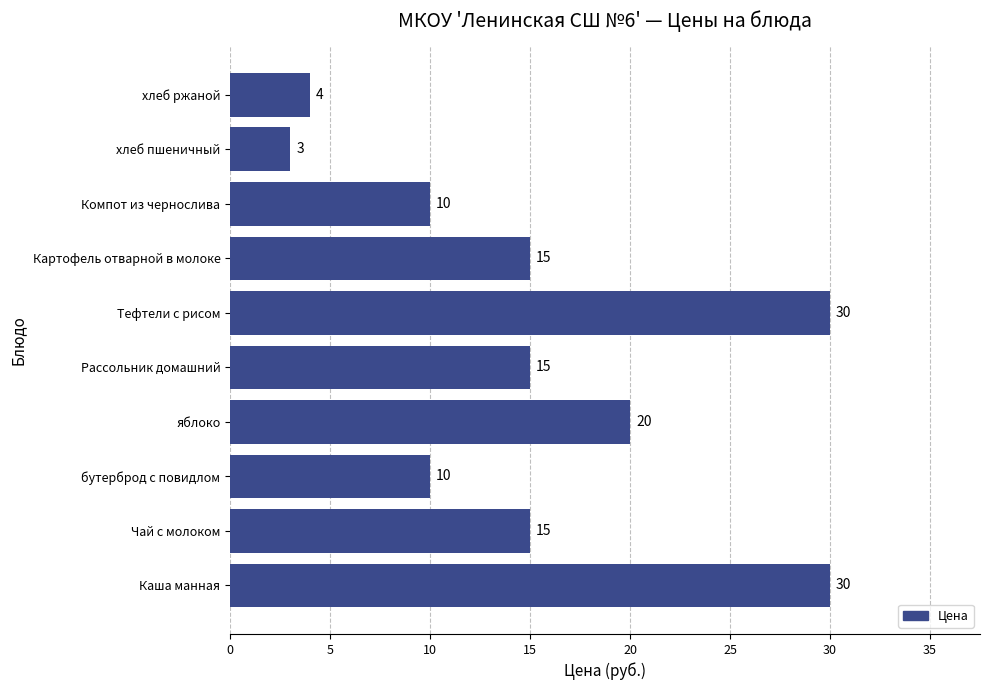

At which category does the chart reach its minimum across all series?

хлеб пшеничный